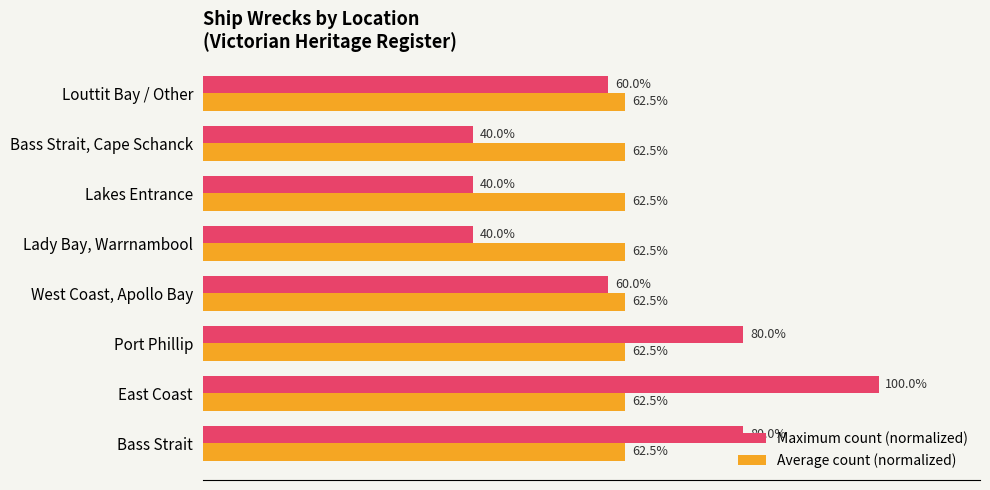

Is the value of Average count (normalized) at Lady Bay, Warrnambool greater than the value of Maximum count (normalized) at Lakes Entrance?

Yes